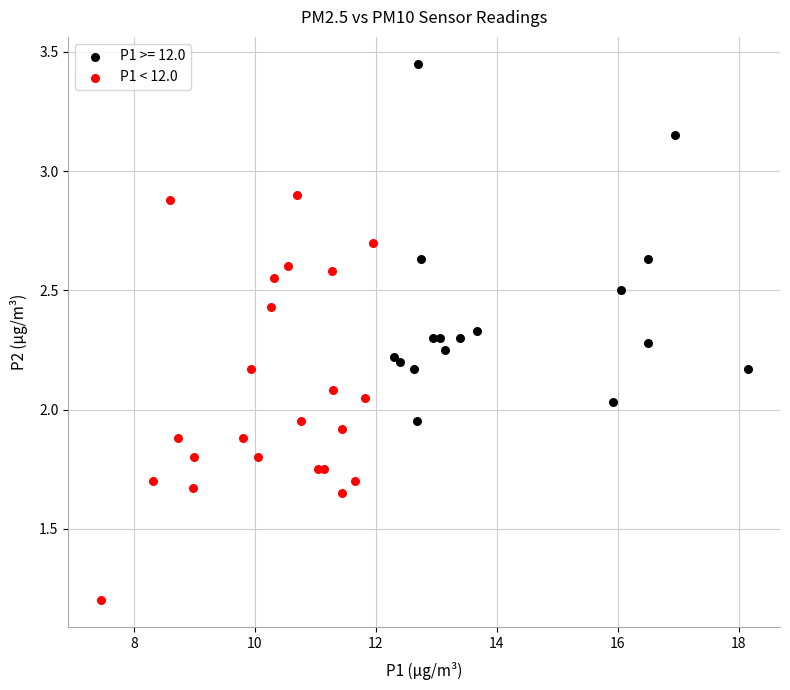

Which series contains the highest Y value?

P1 >= 12.0